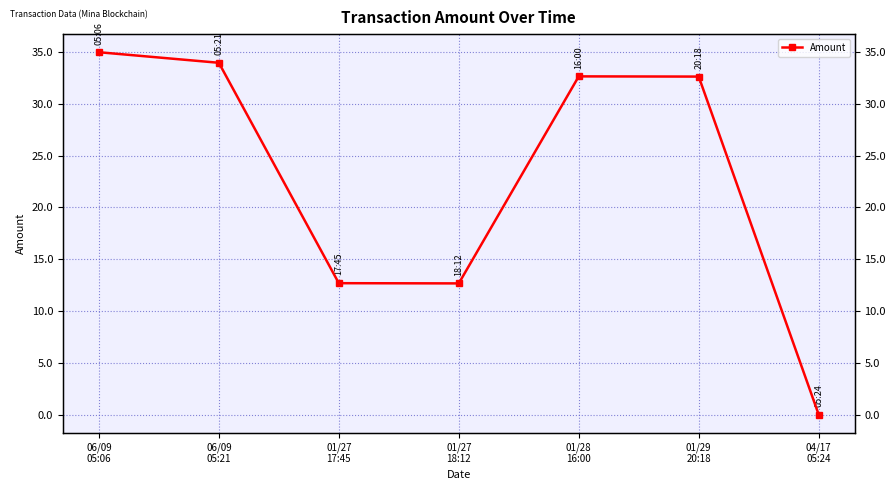

At which label is the value closest to 17?

01/27
17:45